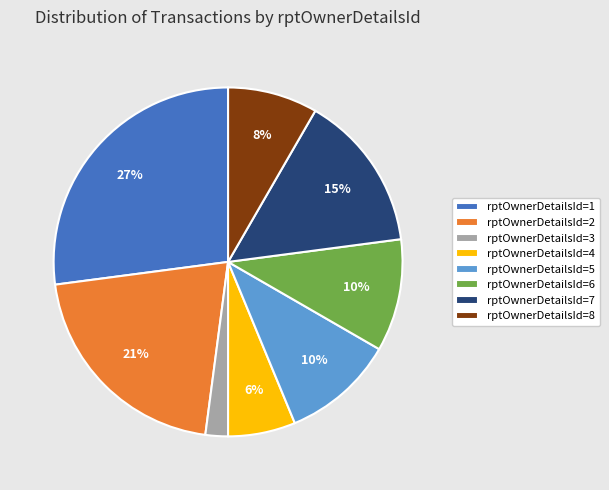

How many slices are in this pie chart?

8